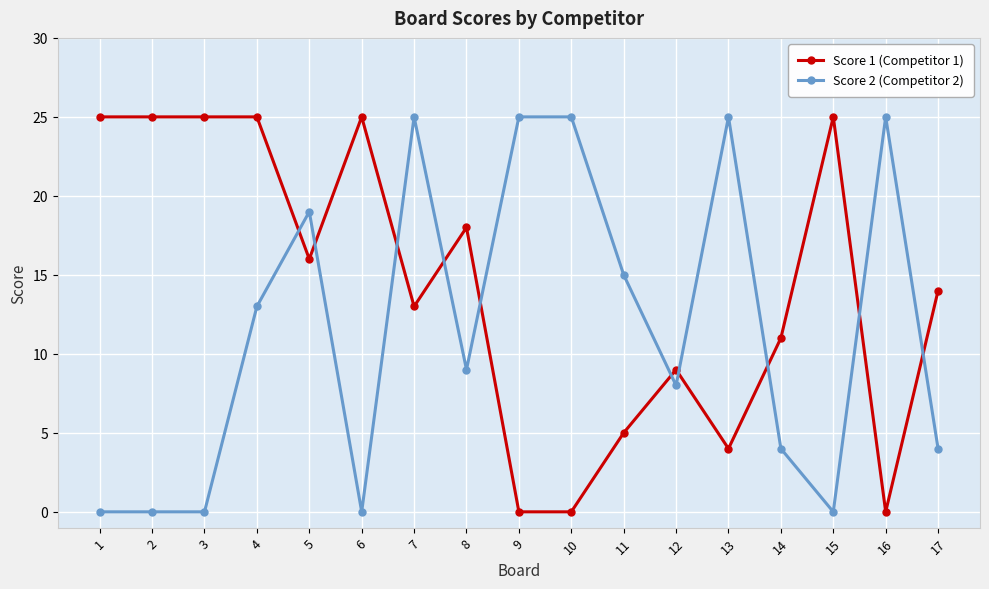

Reading left to right, transcribe all the data shown in this chart.

Score 1 (Competitor 1): 1=25	2=25	3=25	4=25	5=16	6=25	7=13	8=18	9=0	10=0	11=5	12=9	13=4	14=11	15=25	16=0	17=14
Score 2 (Competitor 2): 1=0	2=0	3=0	4=13	5=19	6=0	7=25	8=9	9=25	10=25	11=15	12=8	13=25	14=4	15=0	16=25	17=4